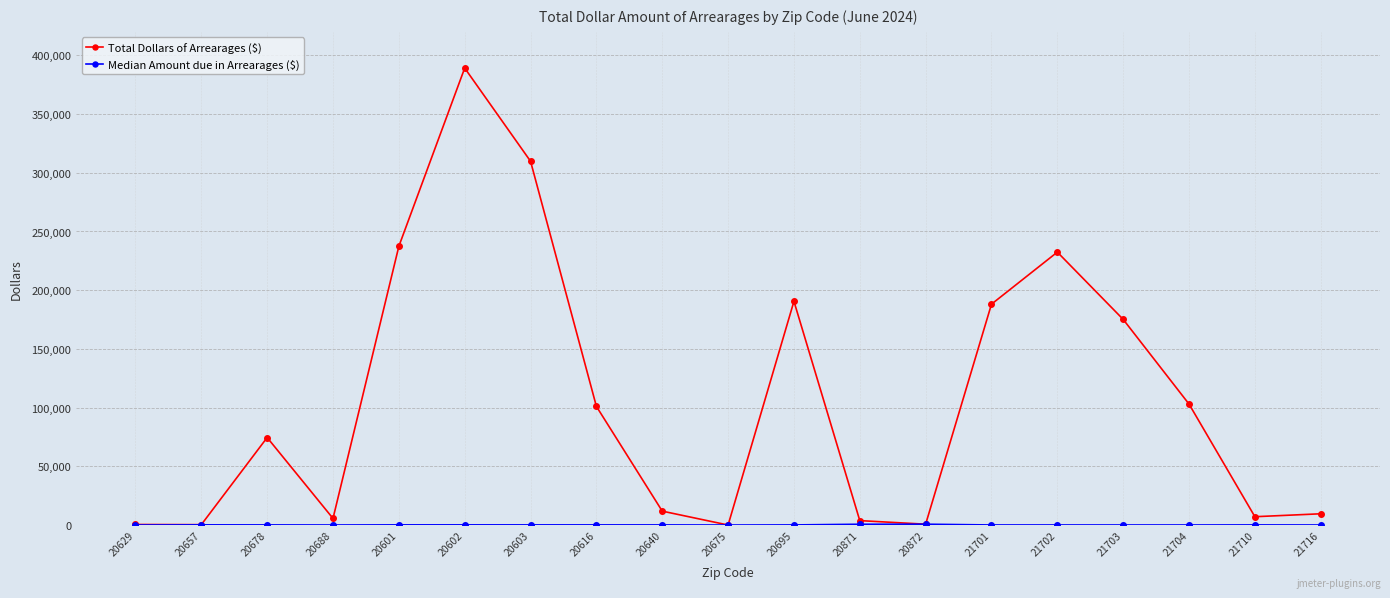

What is the minimum value shown in the chart?

19.2